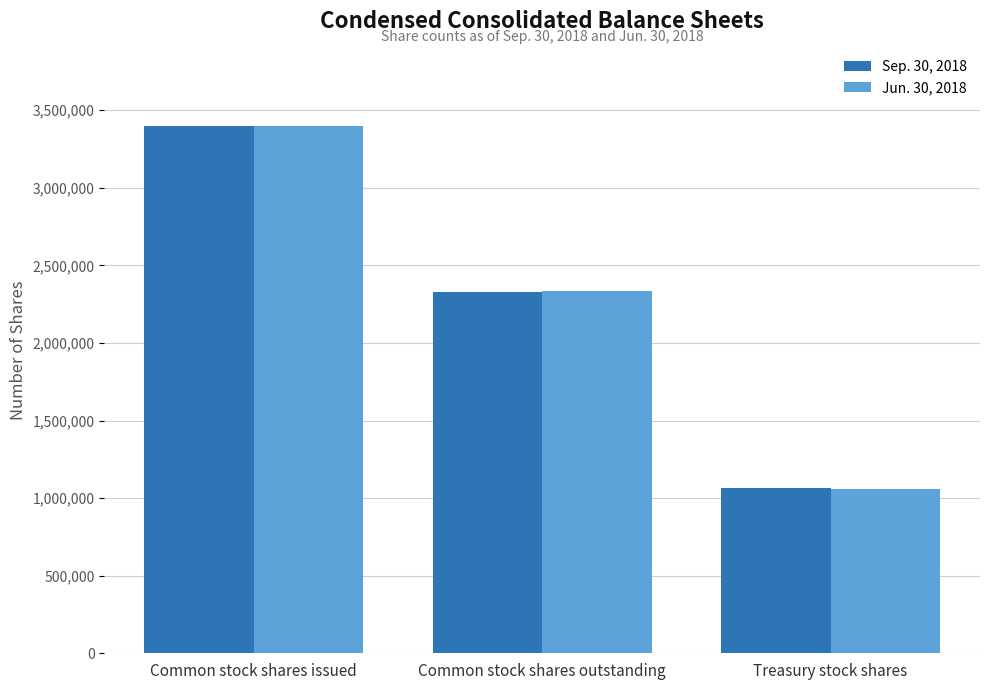

What is the difference between the maximum and minimum values in the Jun. 30, 2018 series?

2334197